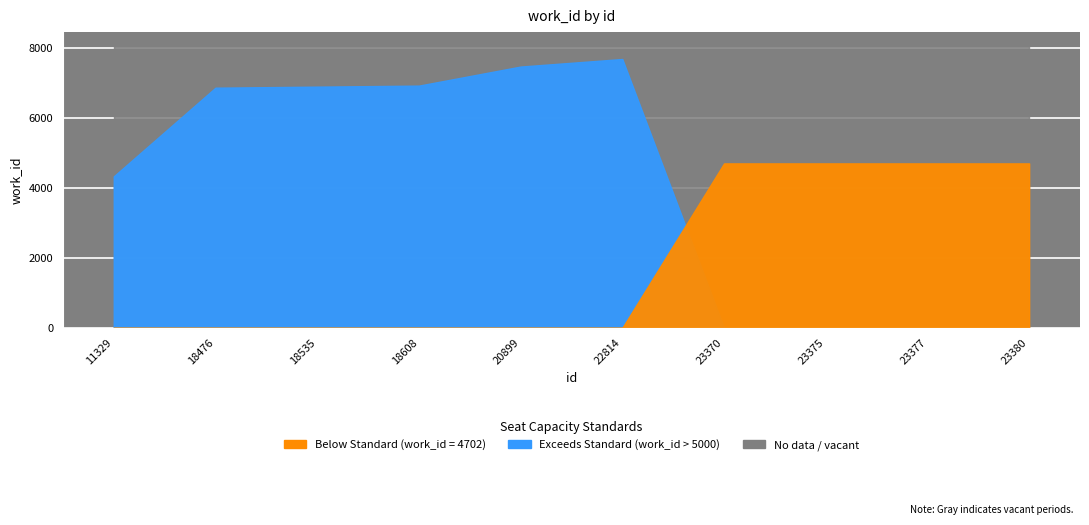

What is the average value?

5898